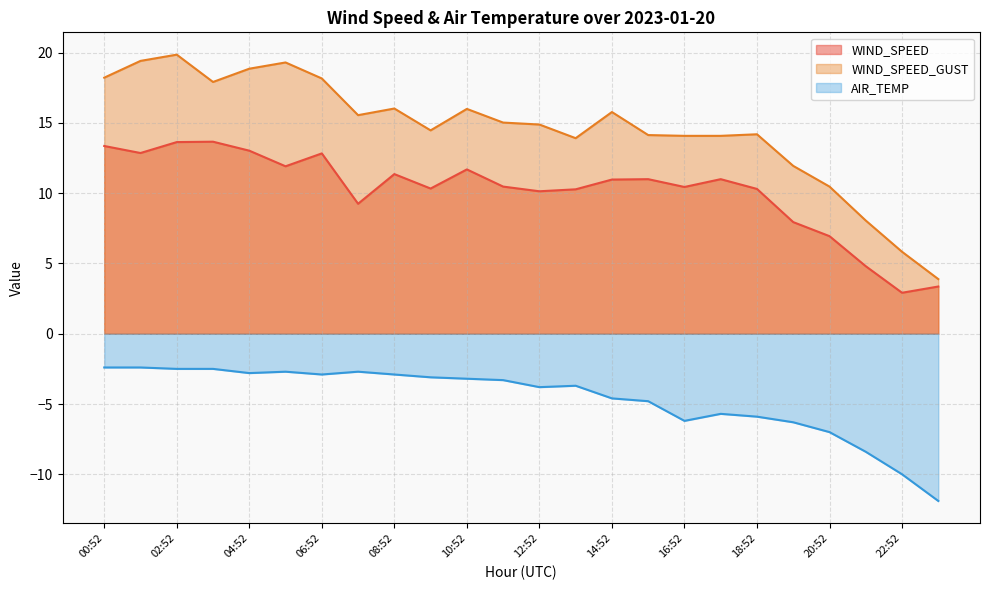

At 20:52, list the series in order from largest to smallest.

WIND_SPEED_GUST, WIND_SPEED, AIR_TEMP